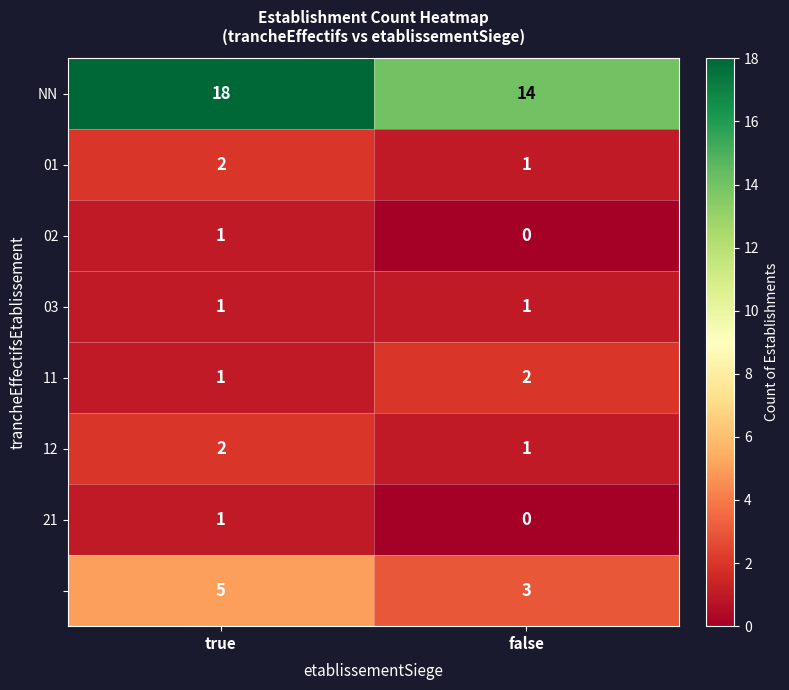

What is the total value across all series at true?

31